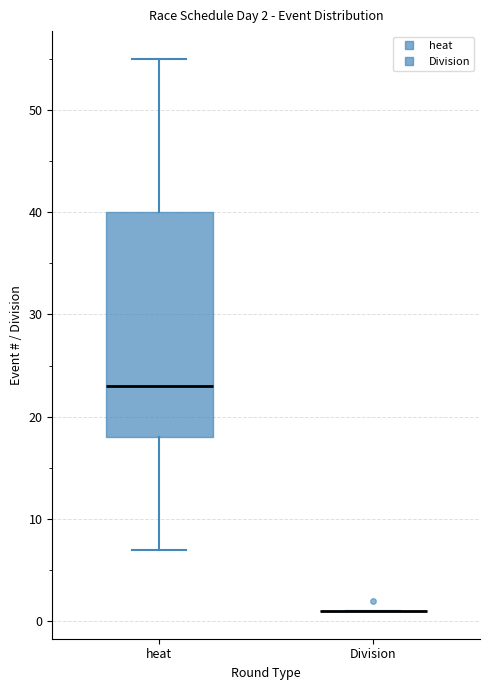

Comparing the boxes themselves (not the whiskers), which one is the tallest?

heat